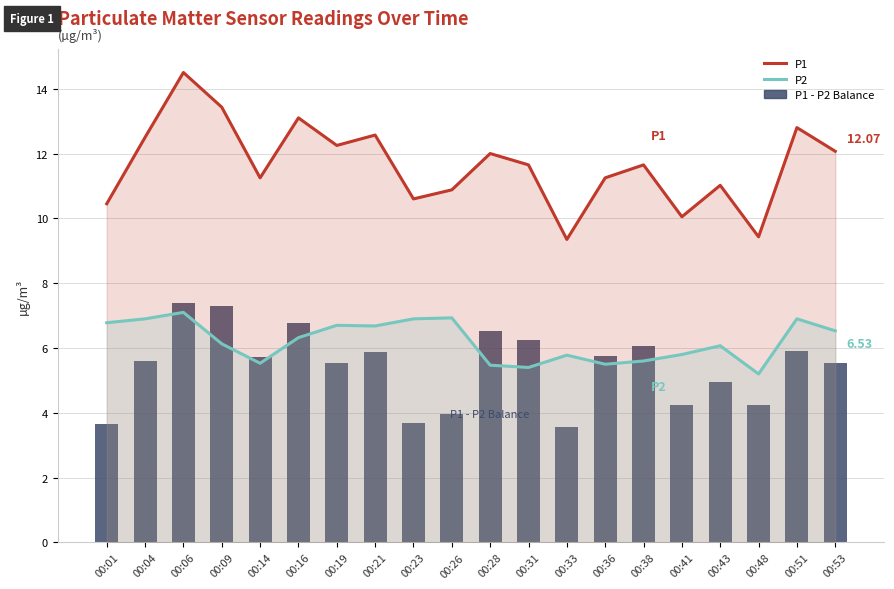

The value of P2 at 00:48 is 3.4. True or false?

False